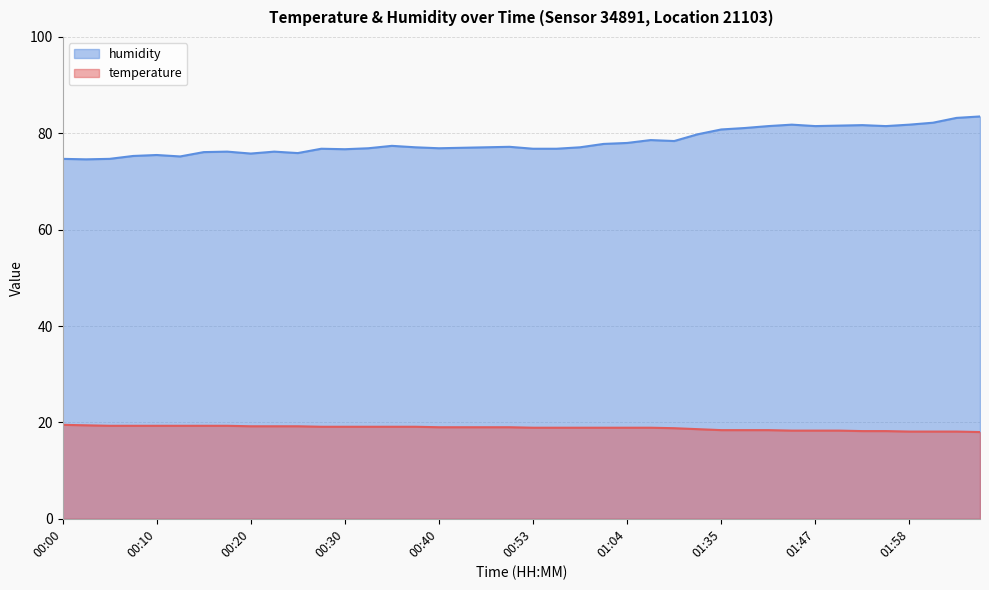

What is the value of the temperature point at the 12th from the left?

19.1